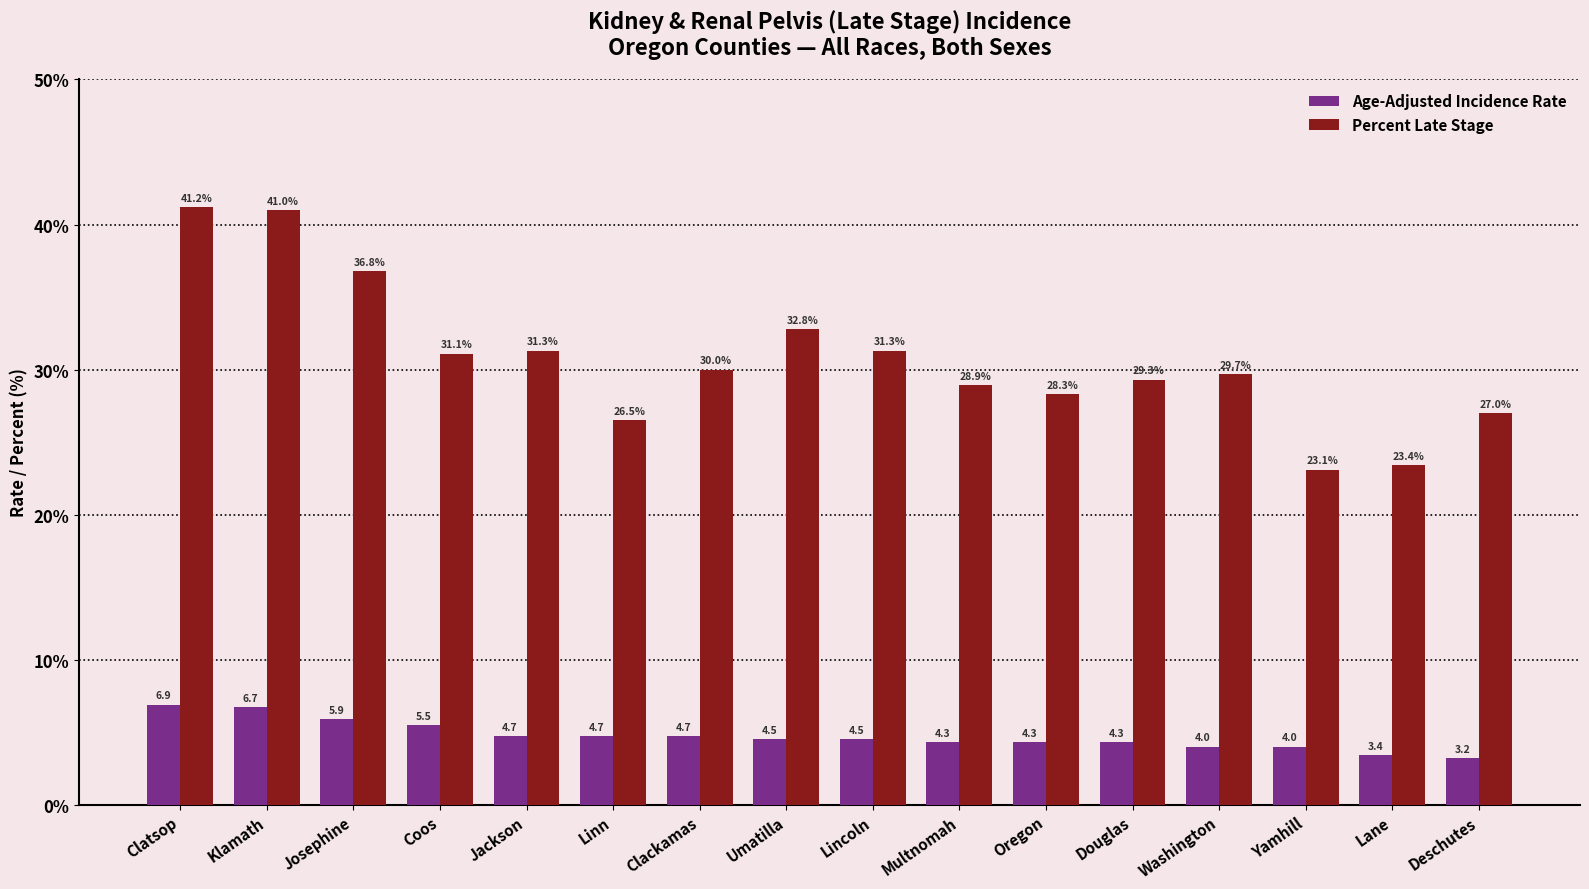

What is the sum of all Age-Adjusted Incidence Rate values?

75.6